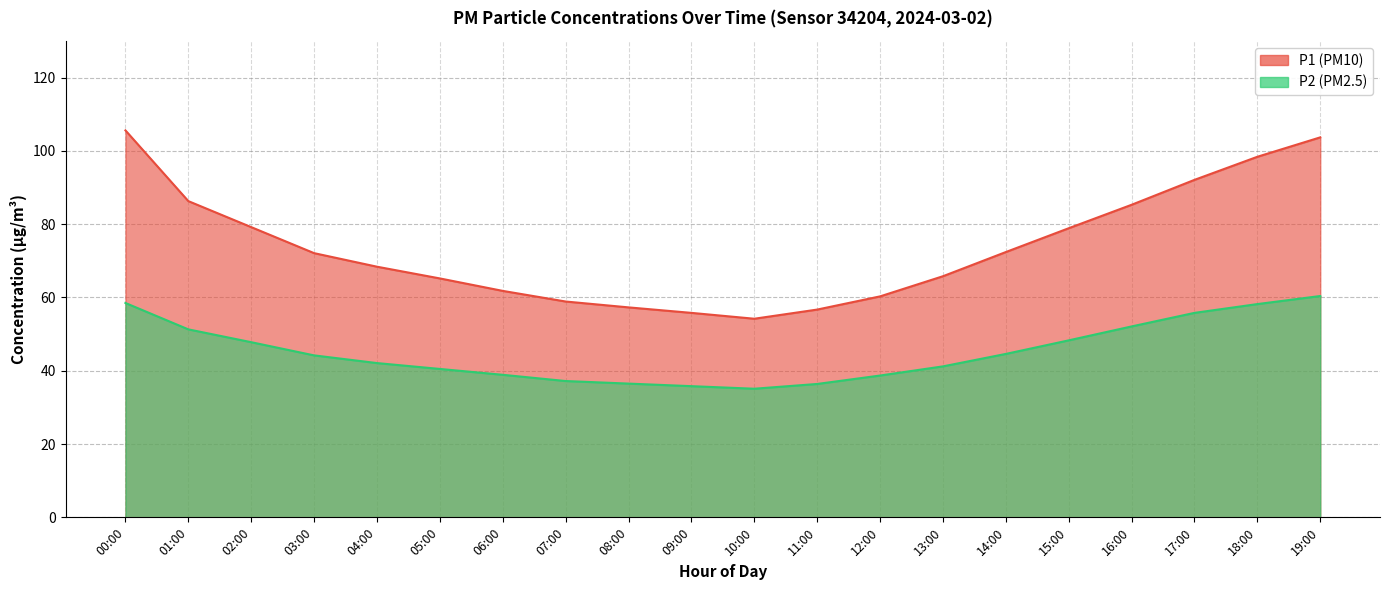

The value of P2 at 10:00 is 35.1. True or false?

True